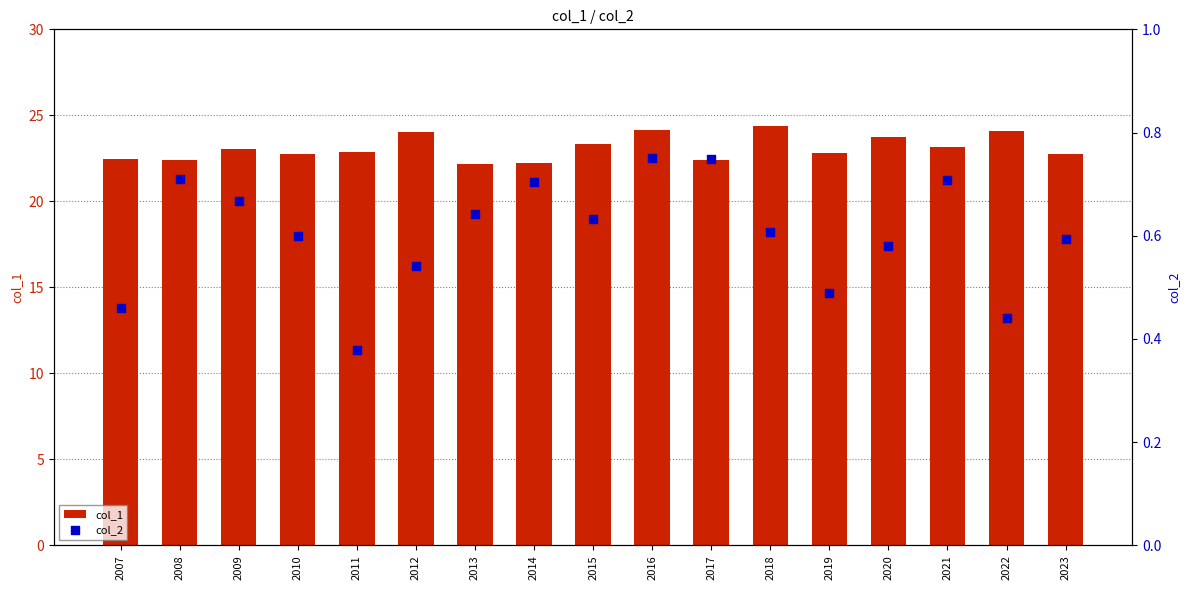

Which series contains the highest Y value?

col_1